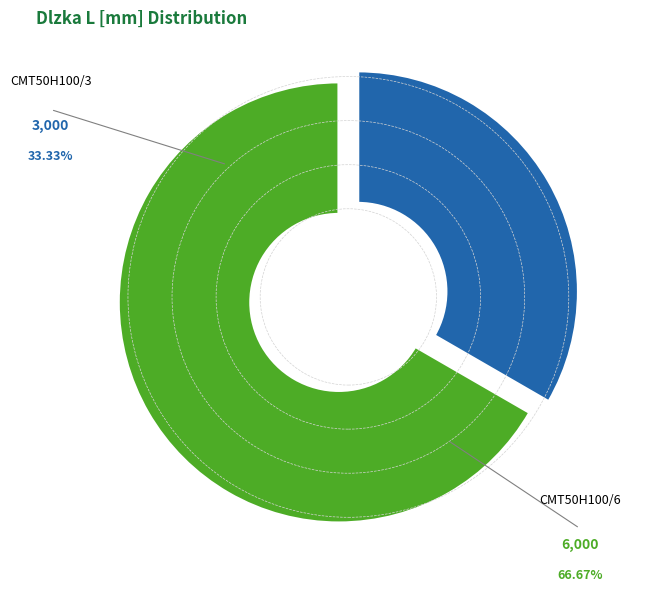

Which has a higher value, CMT50H100/6 or CMT50H100/3?

CMT50H100/6